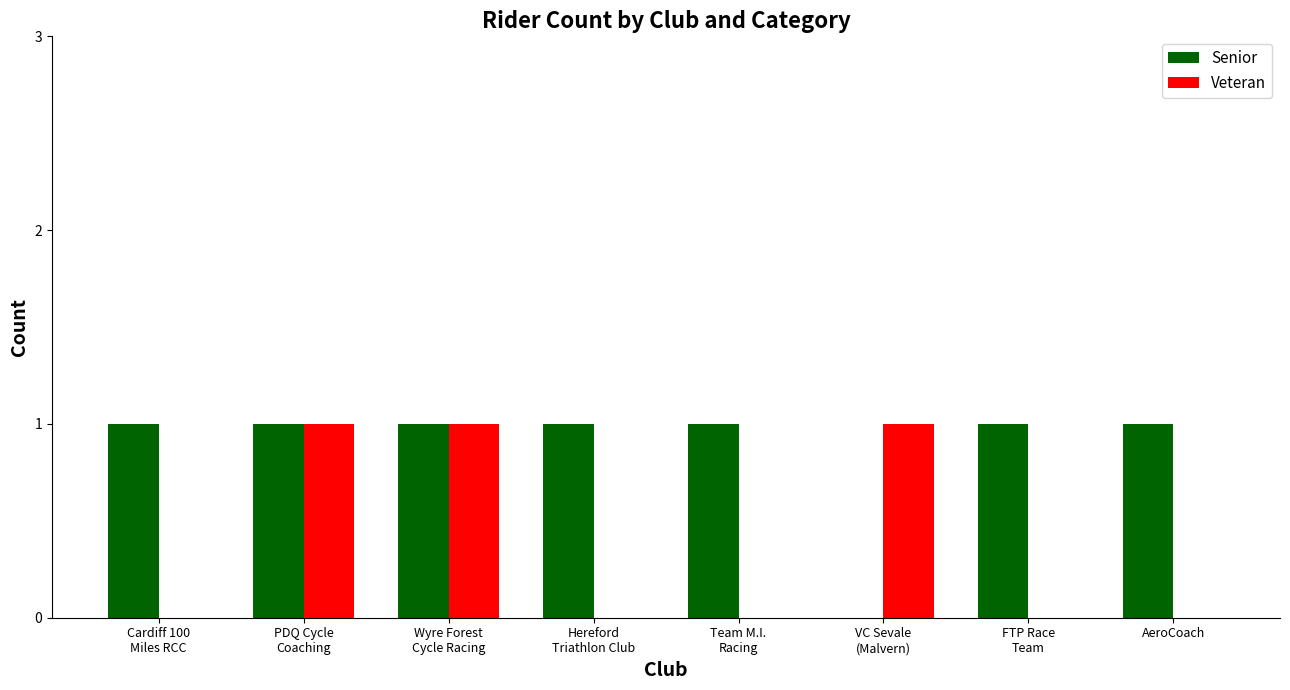

The value of Senior at Wyre Forest
Cycle Racing is 1. True or false?

True